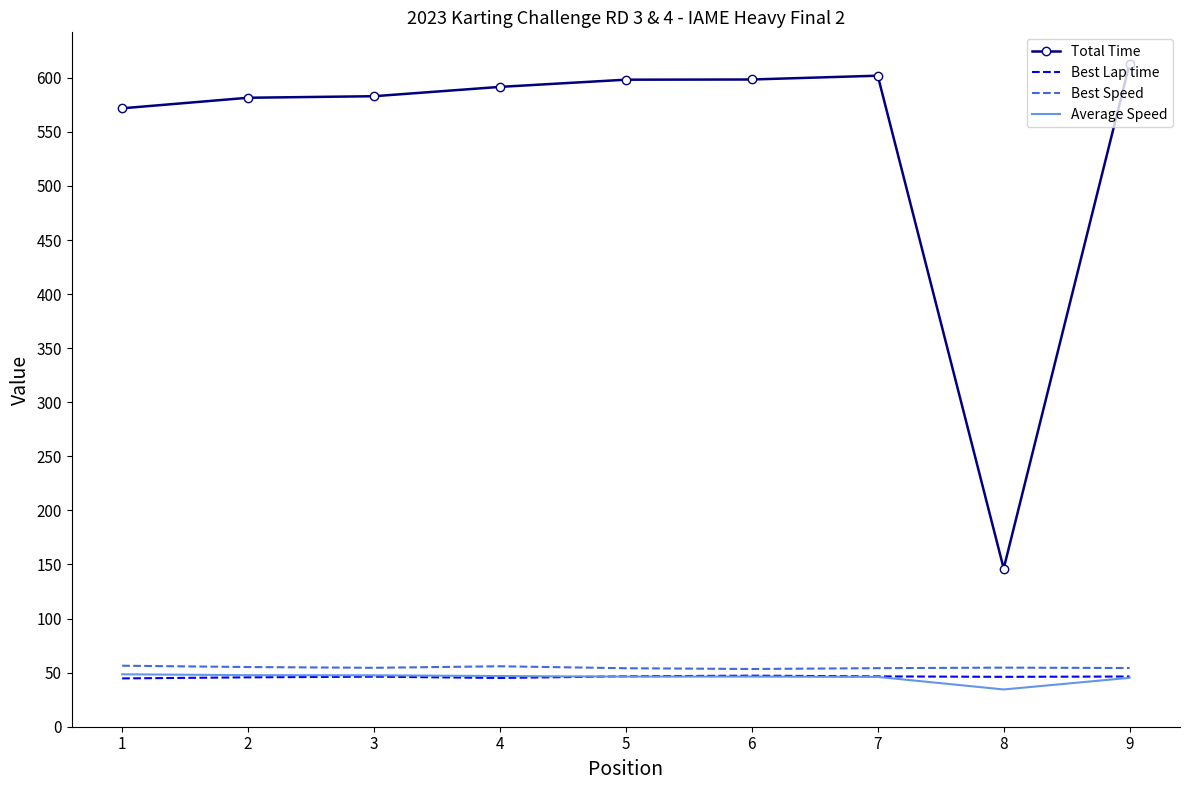

What is the difference between the highest and lowest values at 3?

536.7